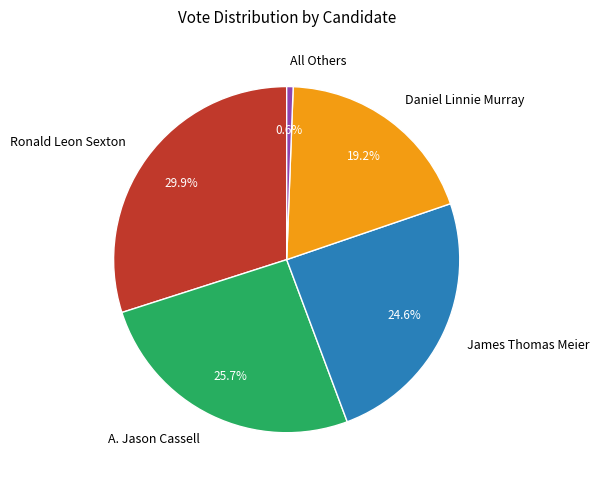

Rank the categories by value from lowest to highest.

All Others, Daniel Linnie Murray, James Thomas Meier, A. Jason Cassell, Ronald Leon Sexton